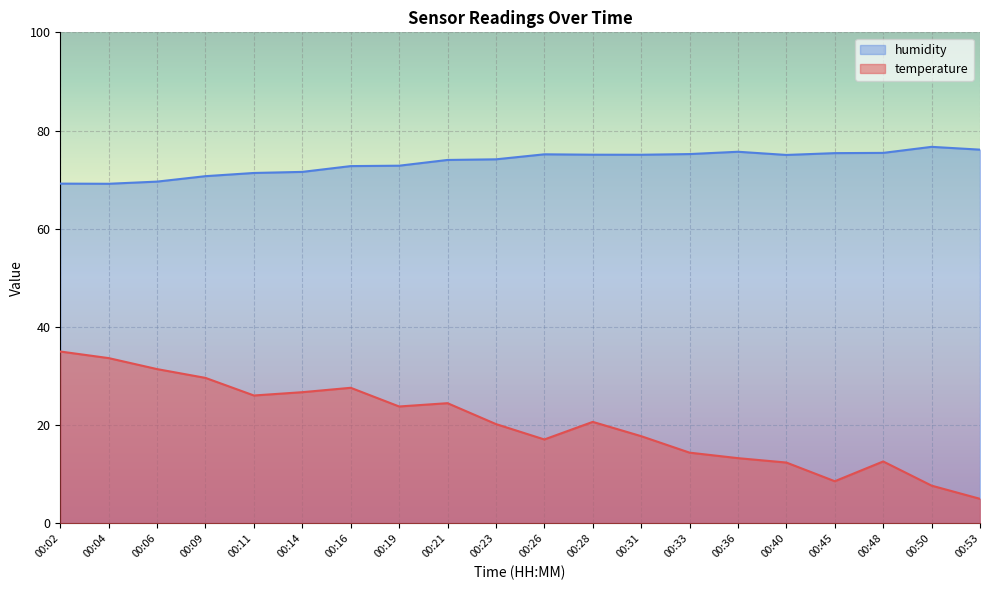

True or false: humidity and temperature intersect in this chart.

False